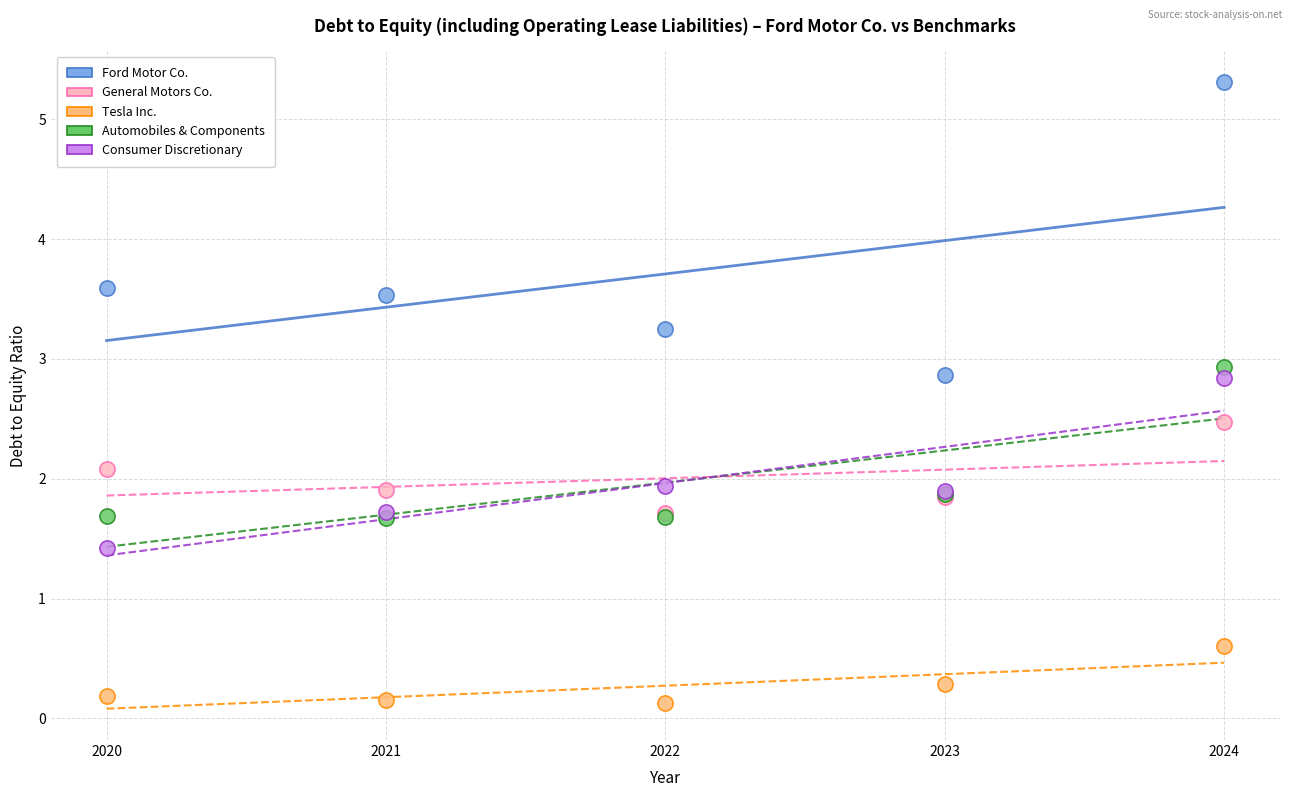

In the Ford Motor Co. series, what Y value is closest to 4?

3.6